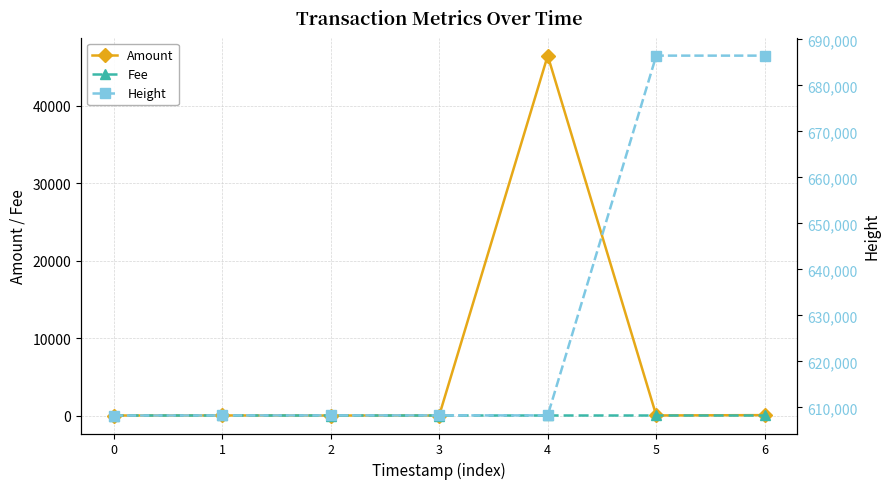

Which label corresponds to the largest value in the chart?

5